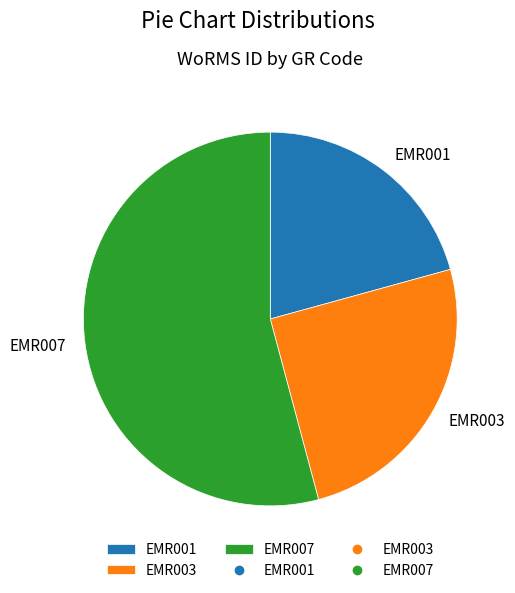

Which slice represents more than half of the pie?

EMR007